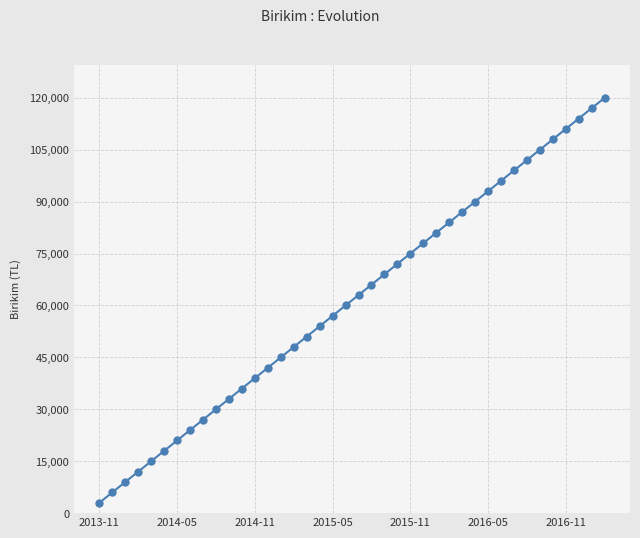

What is the value of the 22nd point from the left?

66000